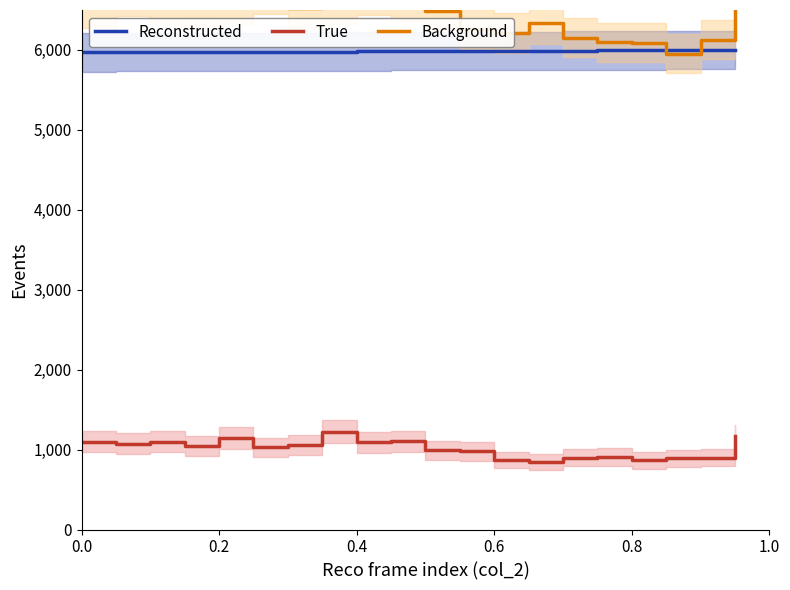

What is the difference between the True values at 0.2 and 0.8?

278.6